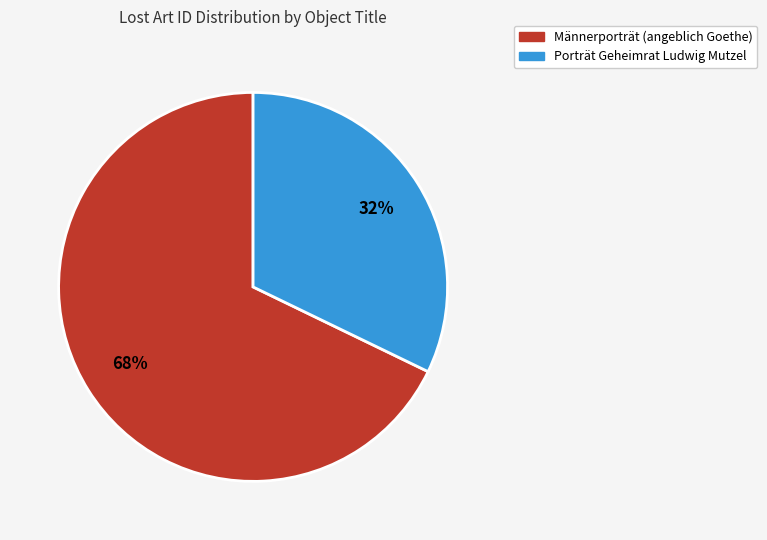

Rank the categories by value from highest to lowest.

Männerporträt (angeblich Goethe), Porträt Geheimrat Ludwig Mutzel